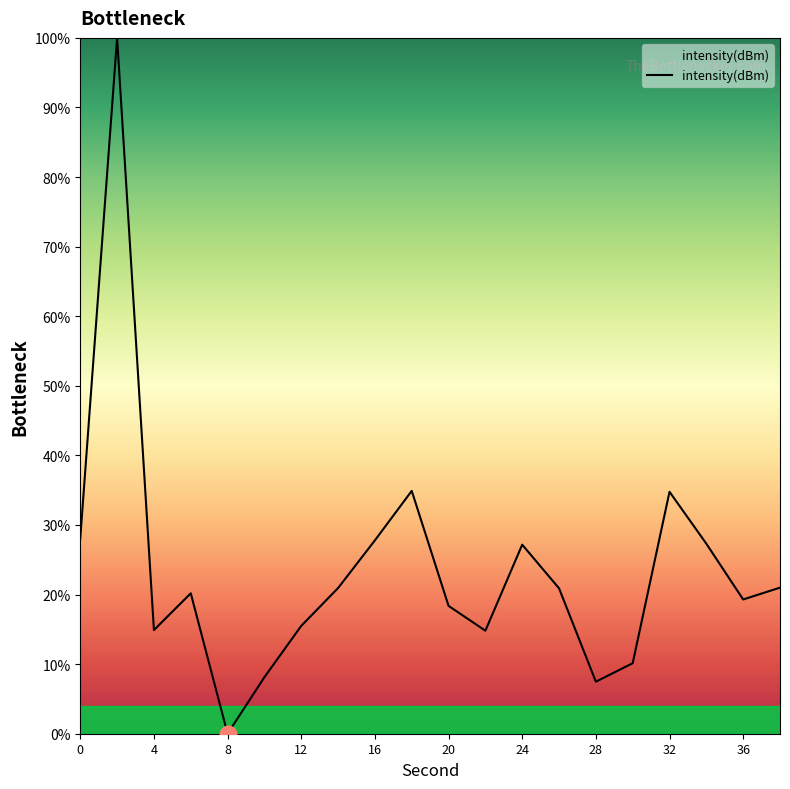

Count the number of categories in the chart.

20